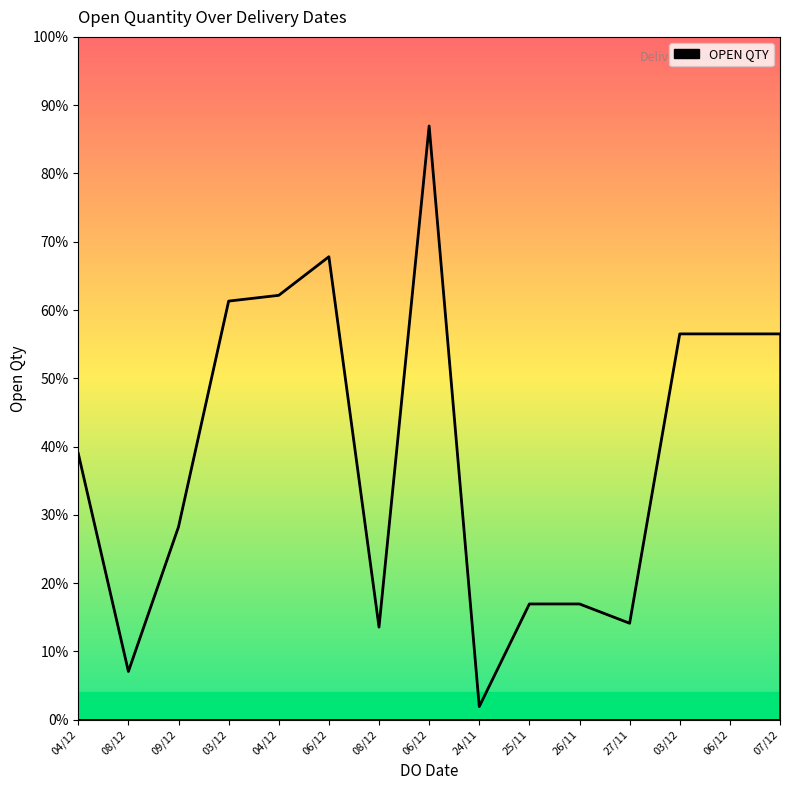

How many interior local valleys (lower than both neighbors) does the data have?

4